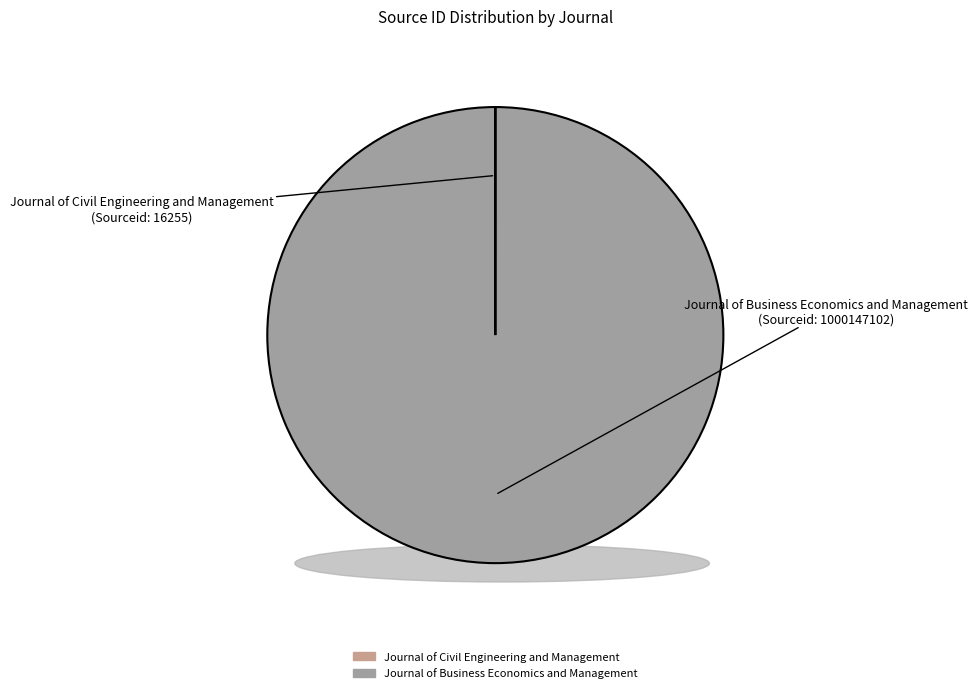

Which category accounts for the majority?

Journal of Business Economics and Management